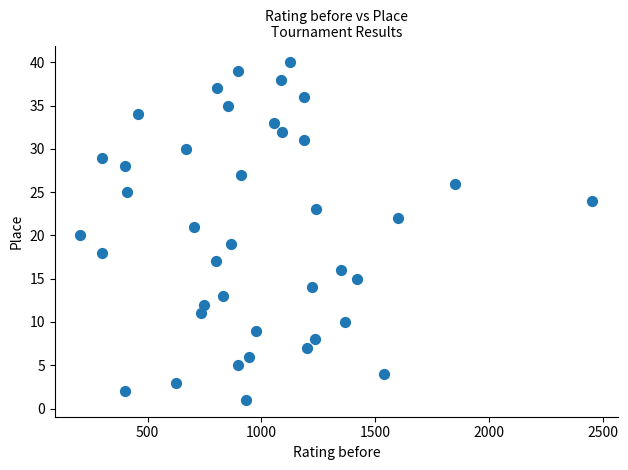

What is the range of Y values (max minus min)?

39